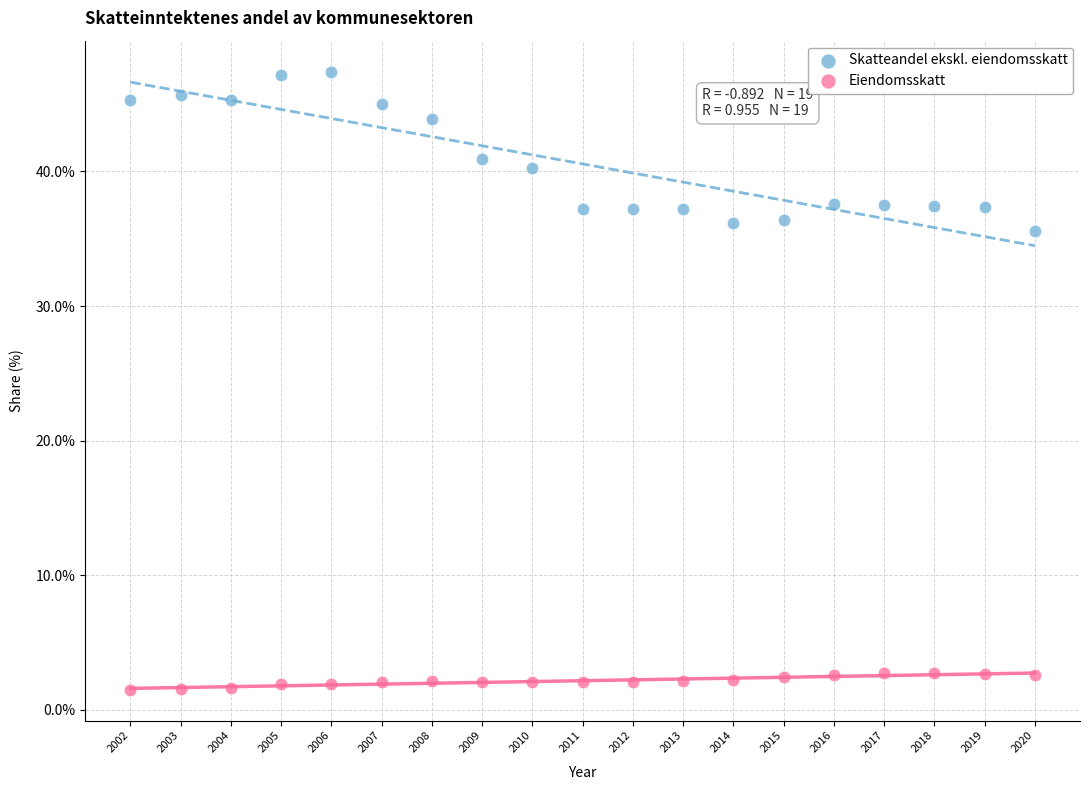

Across all data points, what is the range of Y values (max minus min)?

45.9